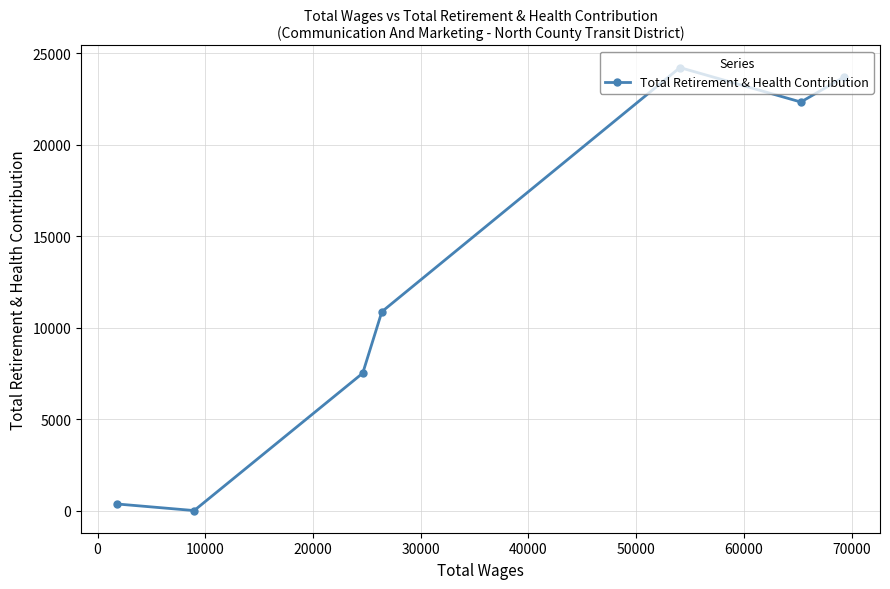

What is the average value?

12711